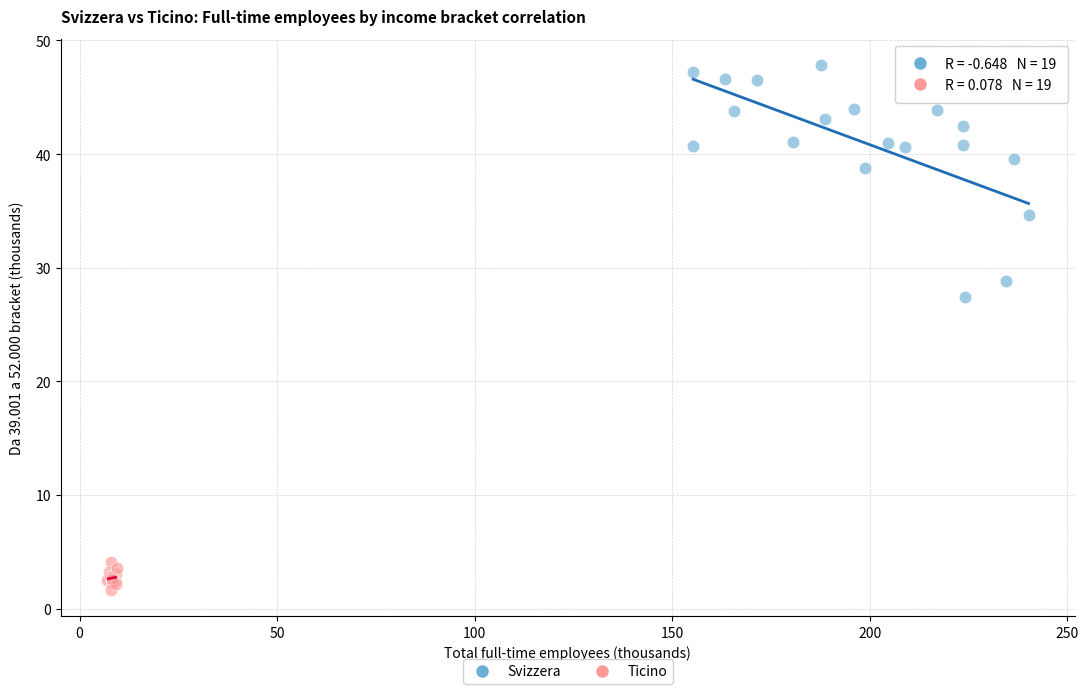

Which series reaches the minimum Y coordinate?

Ticino